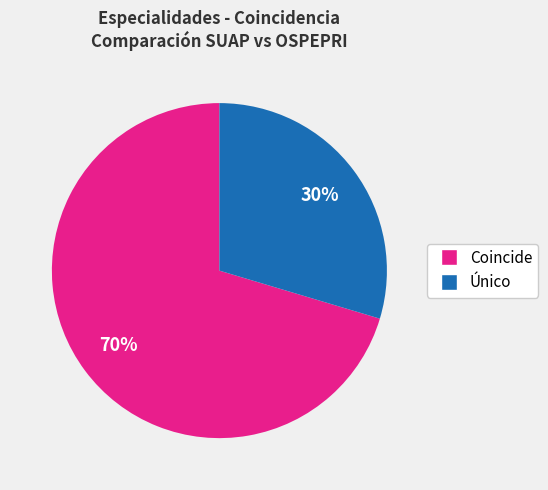

To the nearest percent, what portion does Único represent?

30%